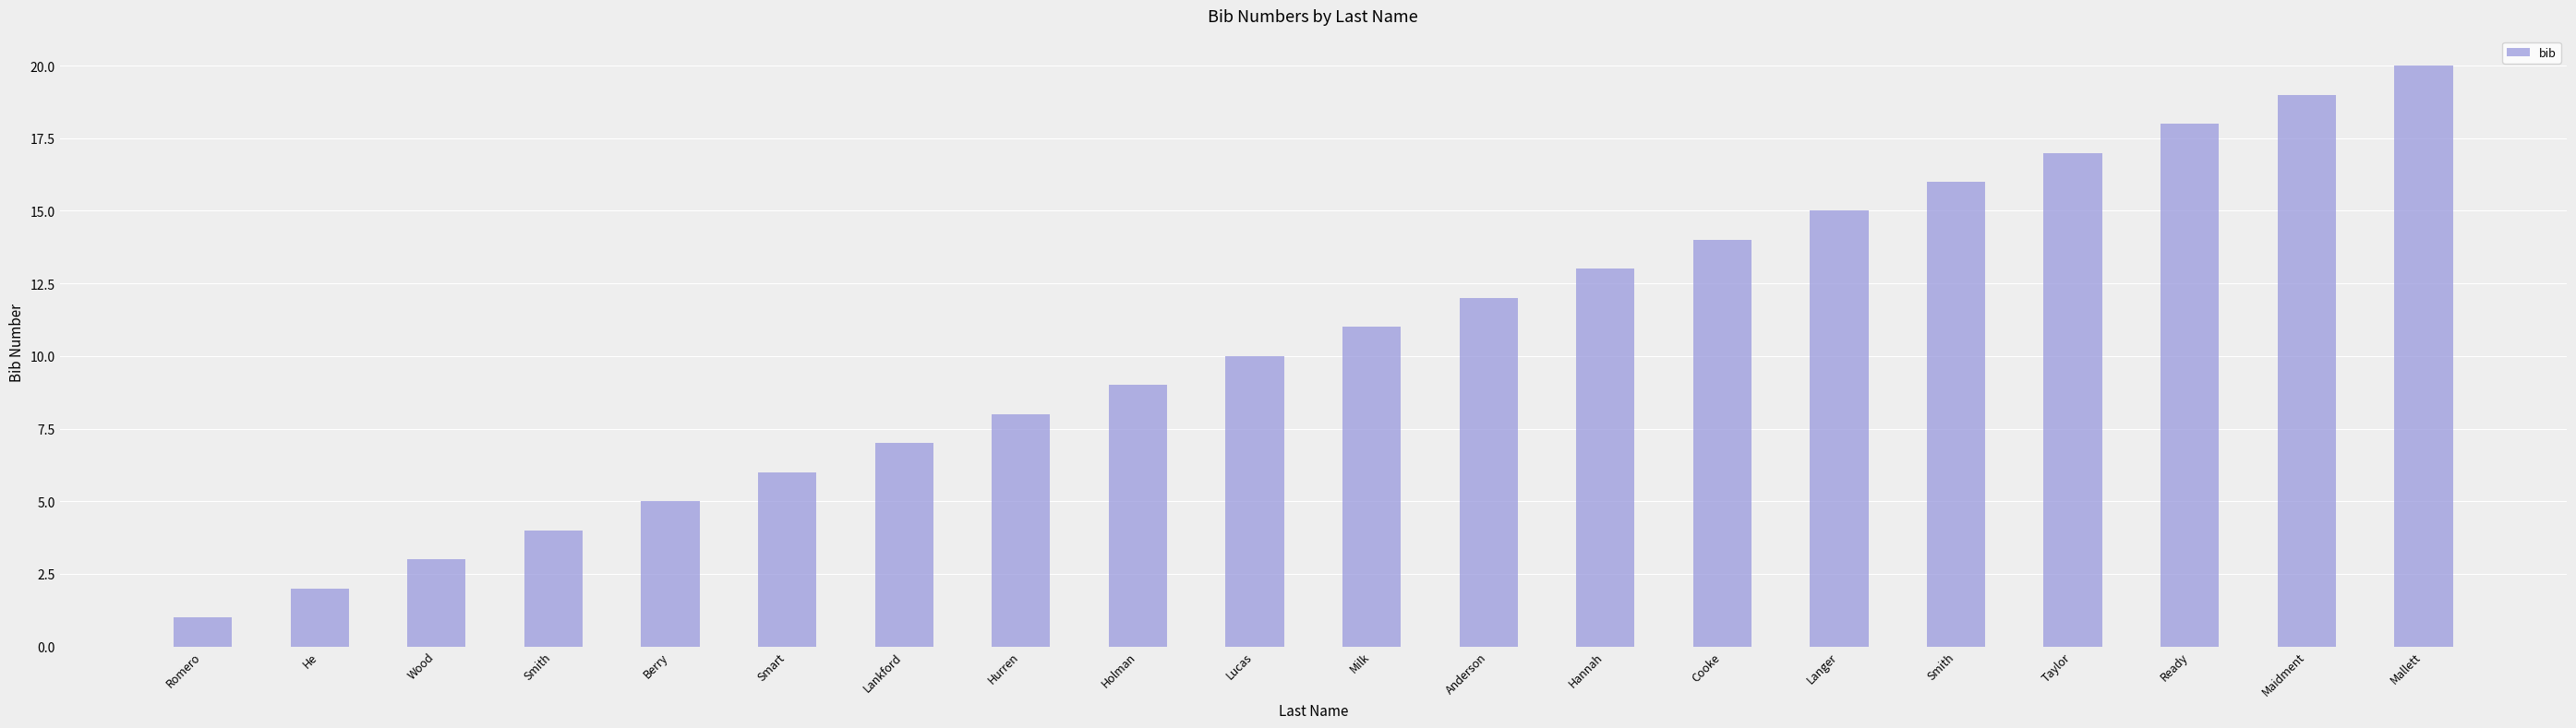

What is the approximate value at Lankford, to the nearest 5?

5